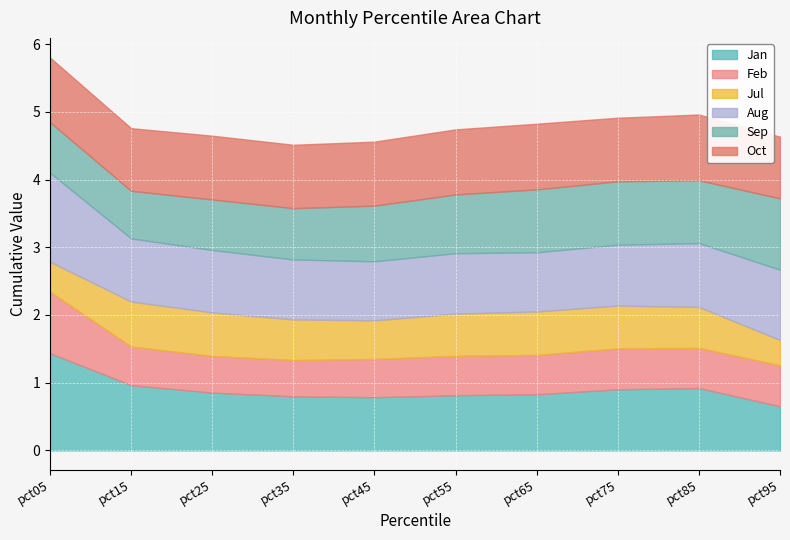

What is the value of the Sep point at the 4th from the left?

0.8